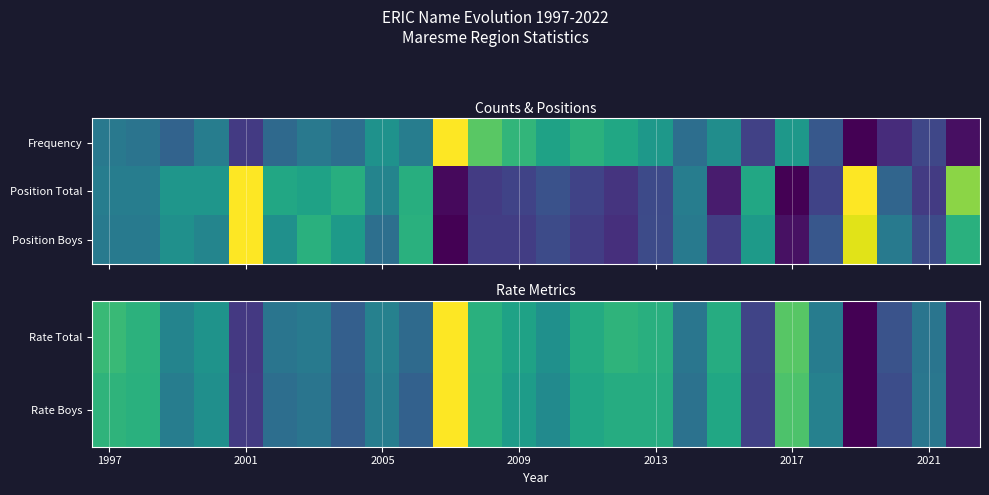

The Rate Boys series shows 0.4 at 2013. True or false?

False